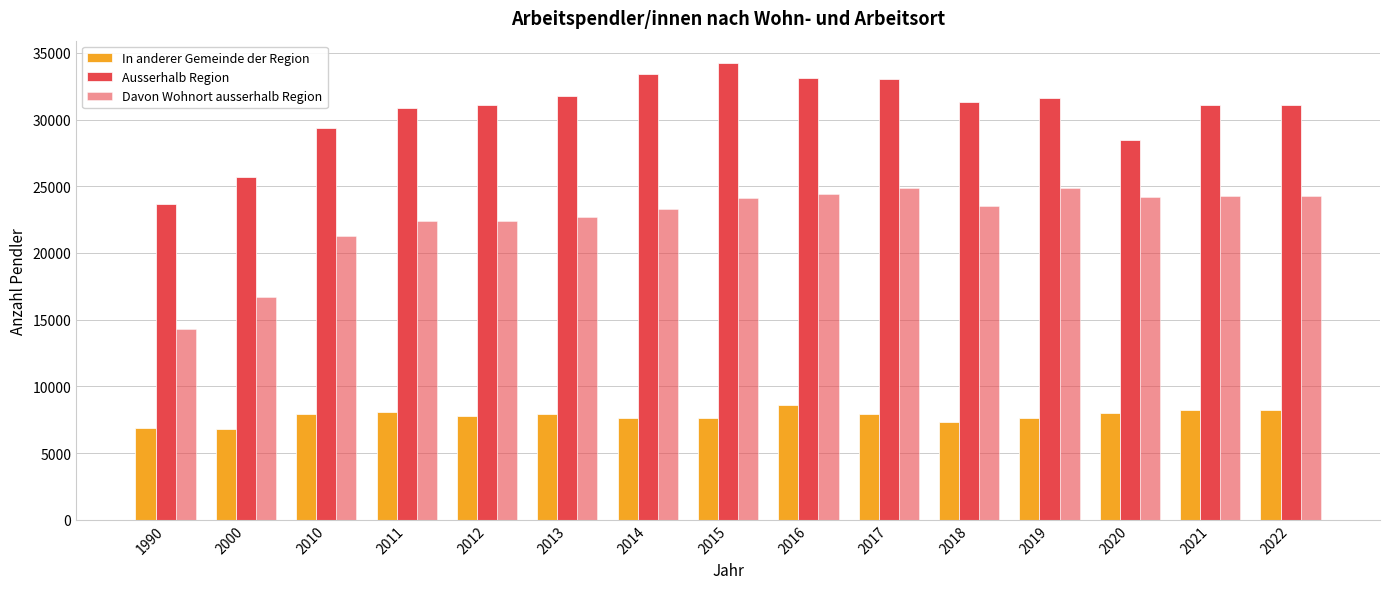

What is the greatest value displayed?

34200